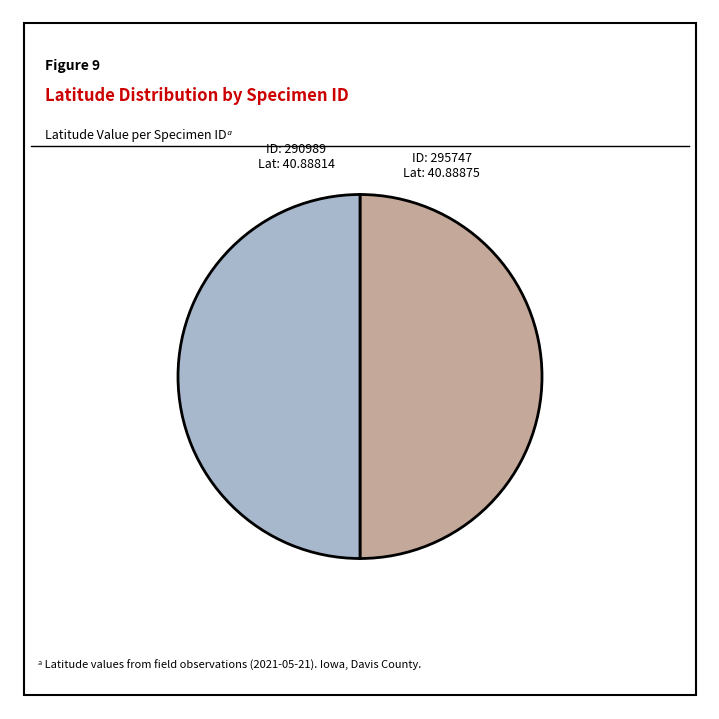

Count the number of slices in the pie.

2